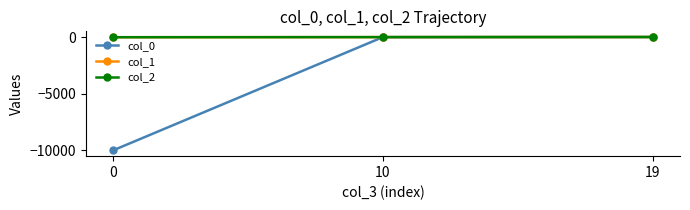

Which series has the widest spread of values?

col_0